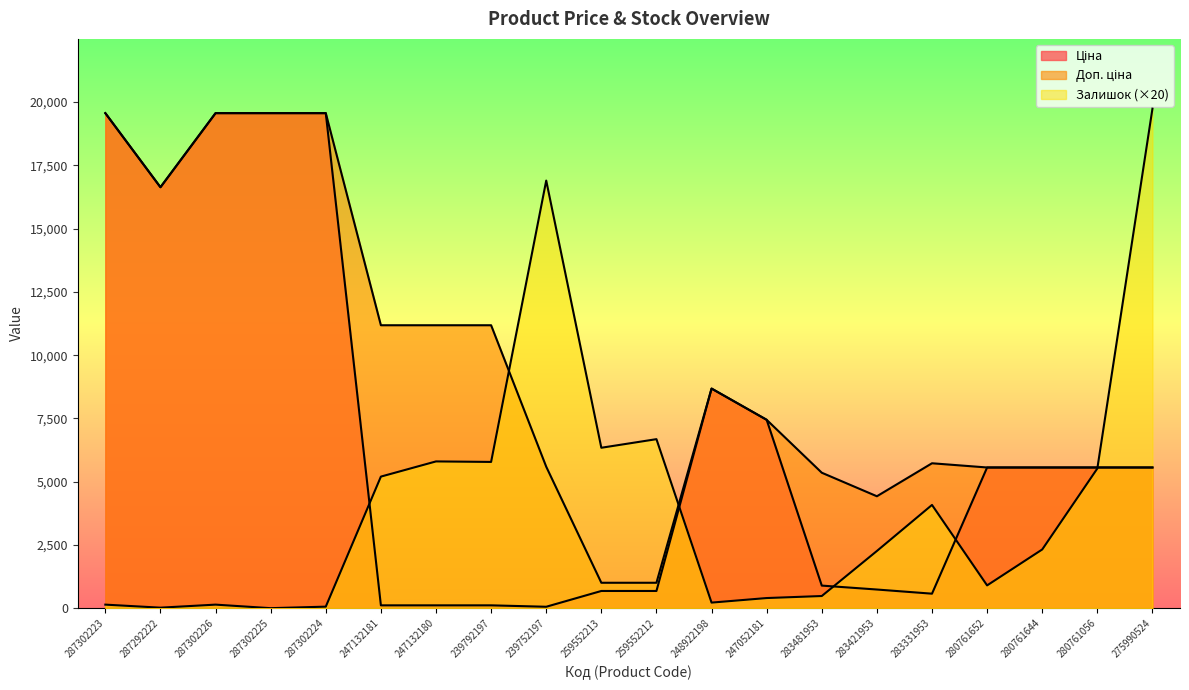

How many positive values does the Залишок series have?

19